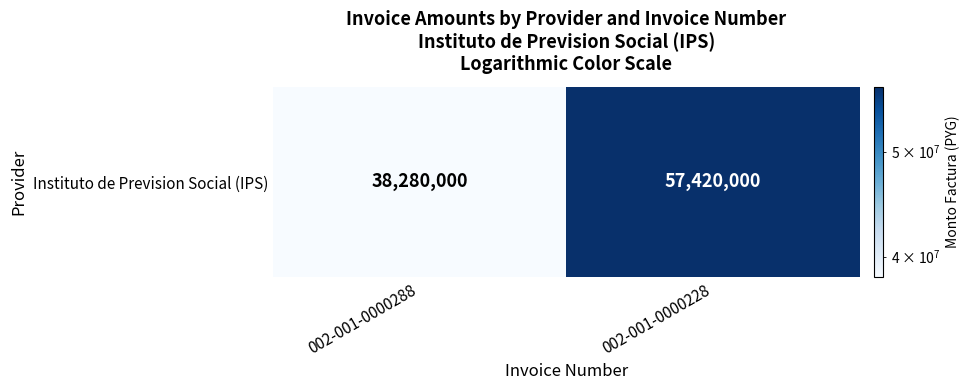

Reading left to right, extract all data points from this chart.

002-001-0000288=38280000	002-001-0000228=57420000